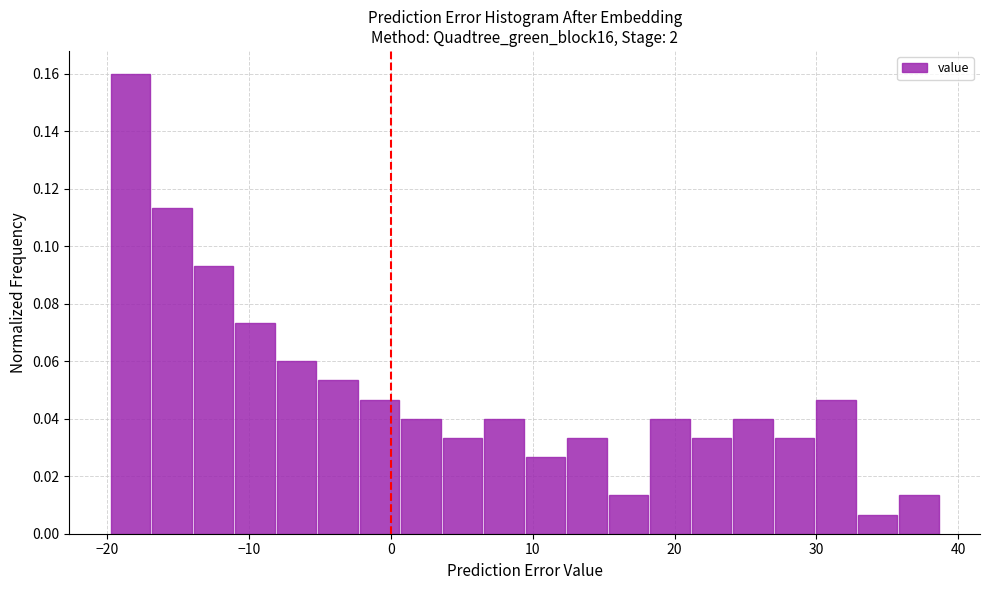

Read against the x-axis, roughly where is the centre of the tallest bar?

-18